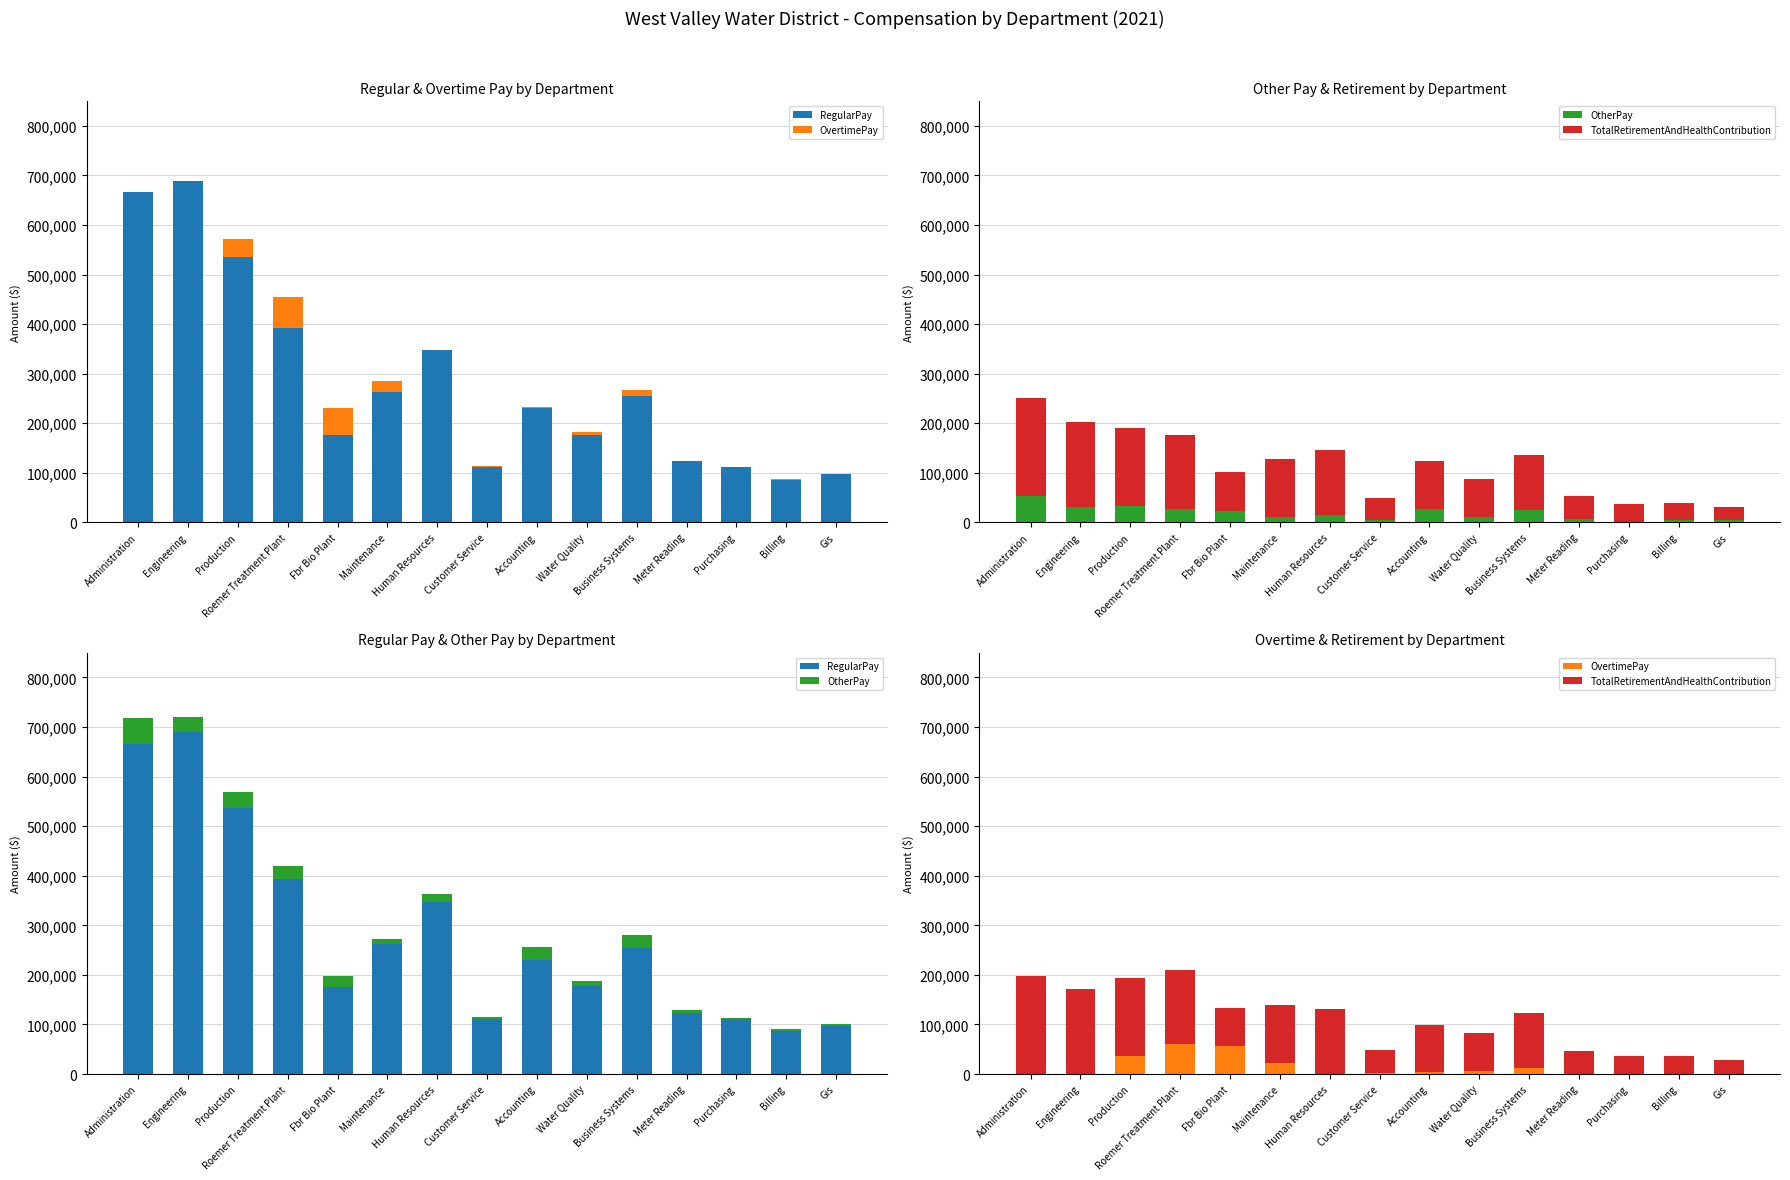

Is the value of RegularPay at Production greater than the value of OtherPay at Purchasing?

Yes